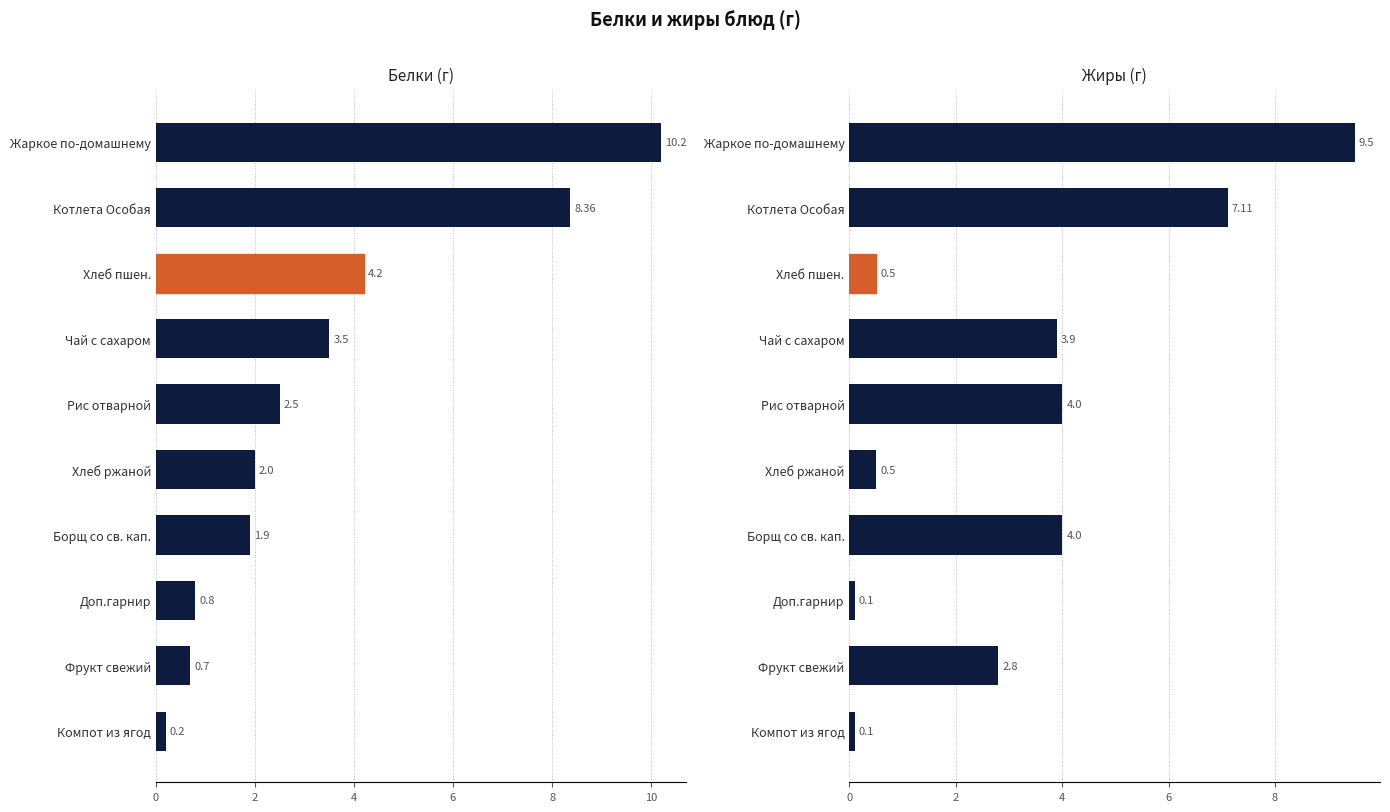

How many distinct data groups are displayed?

2